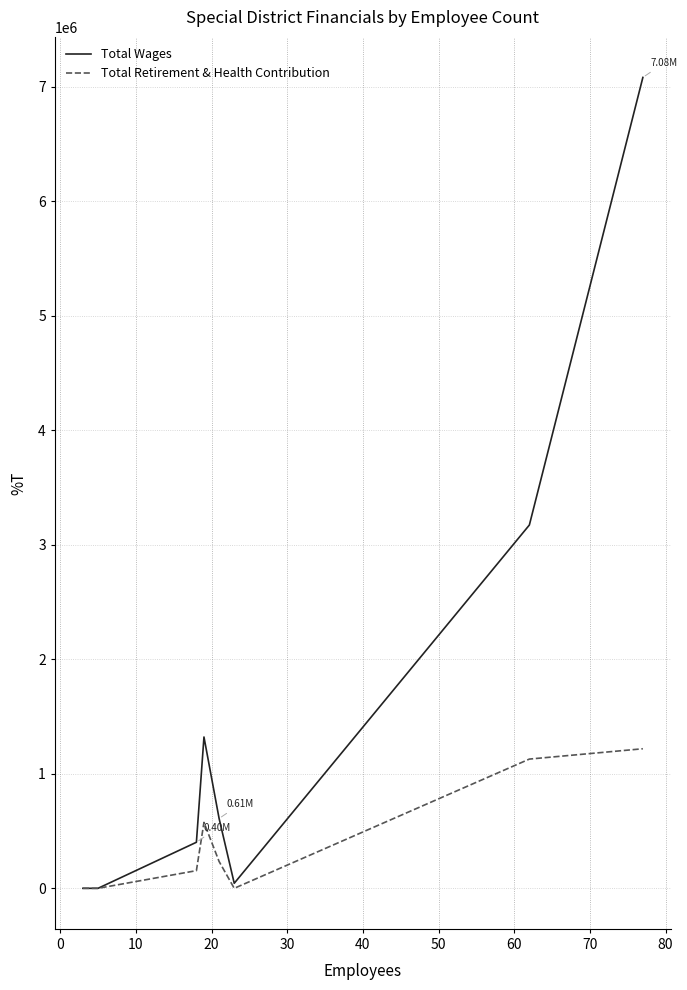

In Total Retirement & Health Contribution, how many points are higher than both neighbors (excluding endpoints)?

1